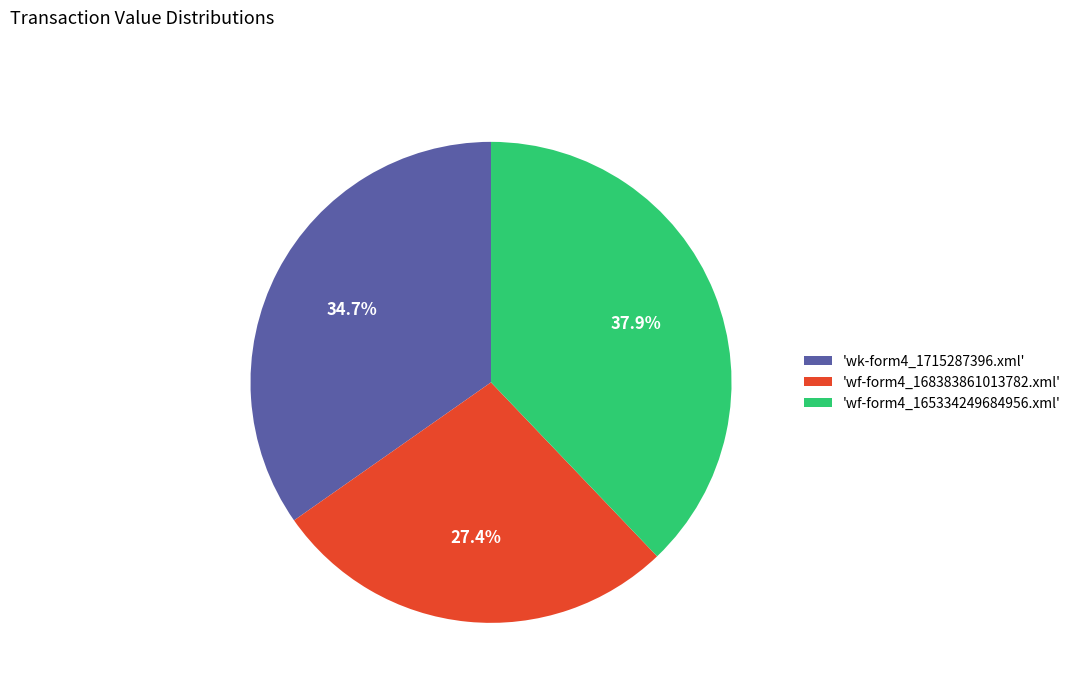

Which category has the smallest portion of the pie?

'wf-form4_168383861013782.xml'